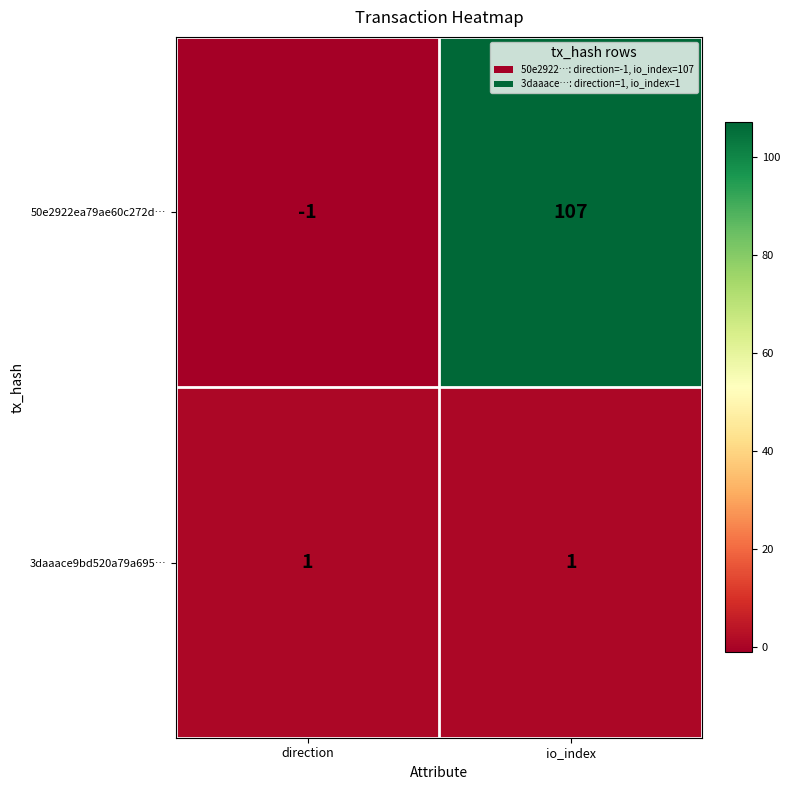

How many categories are shown in the chart?

2